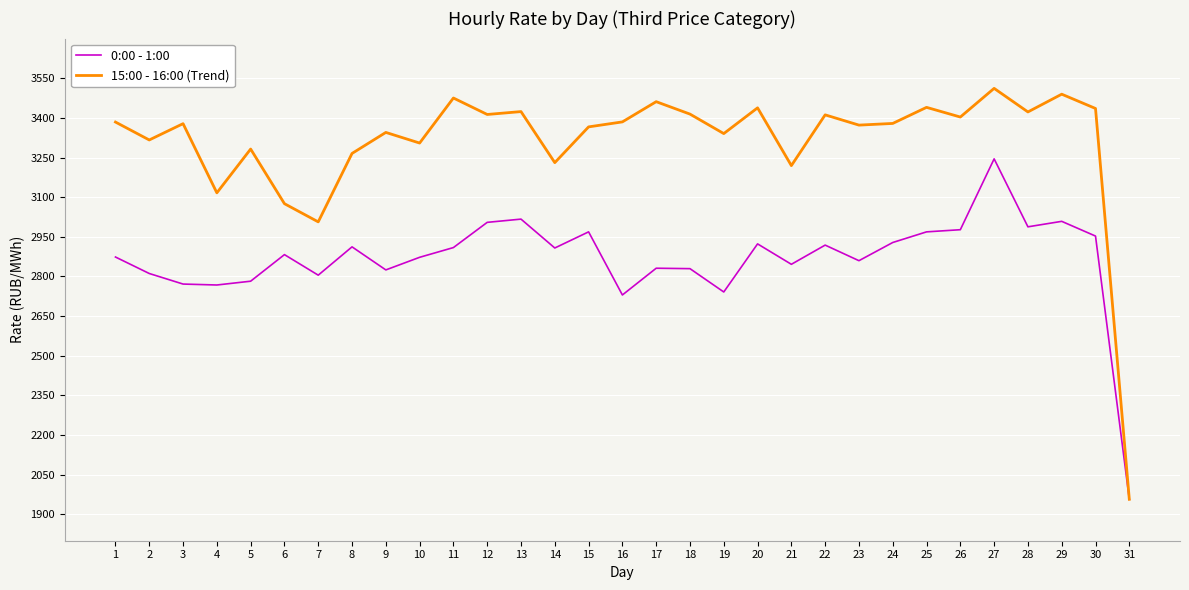

List the series in order of their peak value, lowest first.

0:00 - 1:00, 15:00 - 16:00 (Trend)